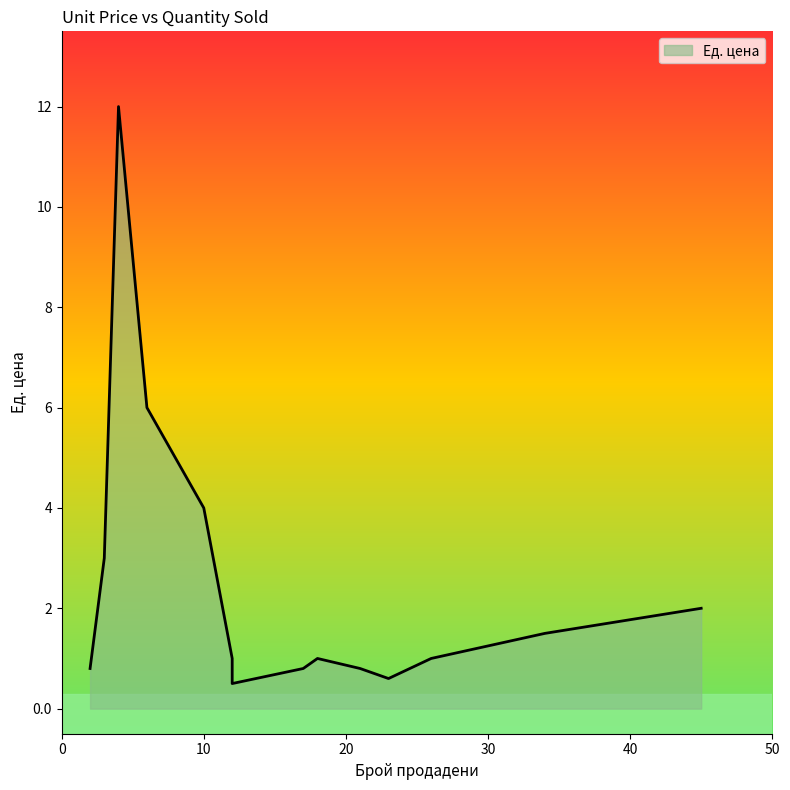

Which has a higher value, 12 or 6?

6